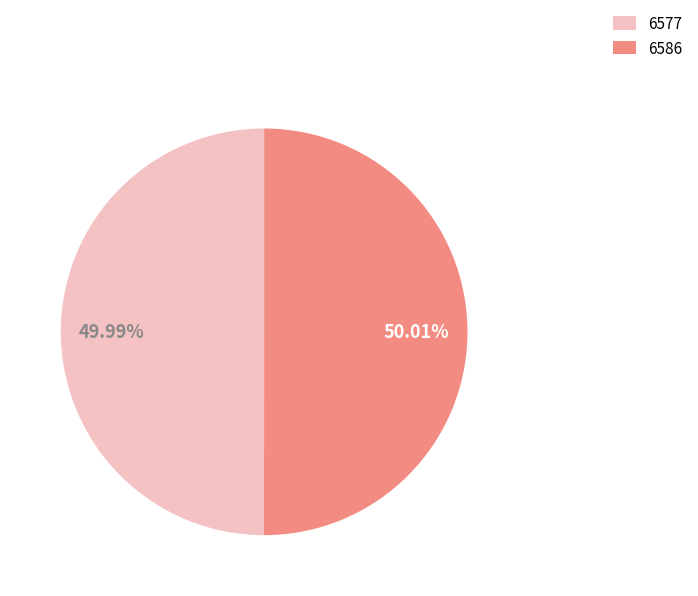

Approximately how many times larger is the value at 6577 compared to 6586?

1.0